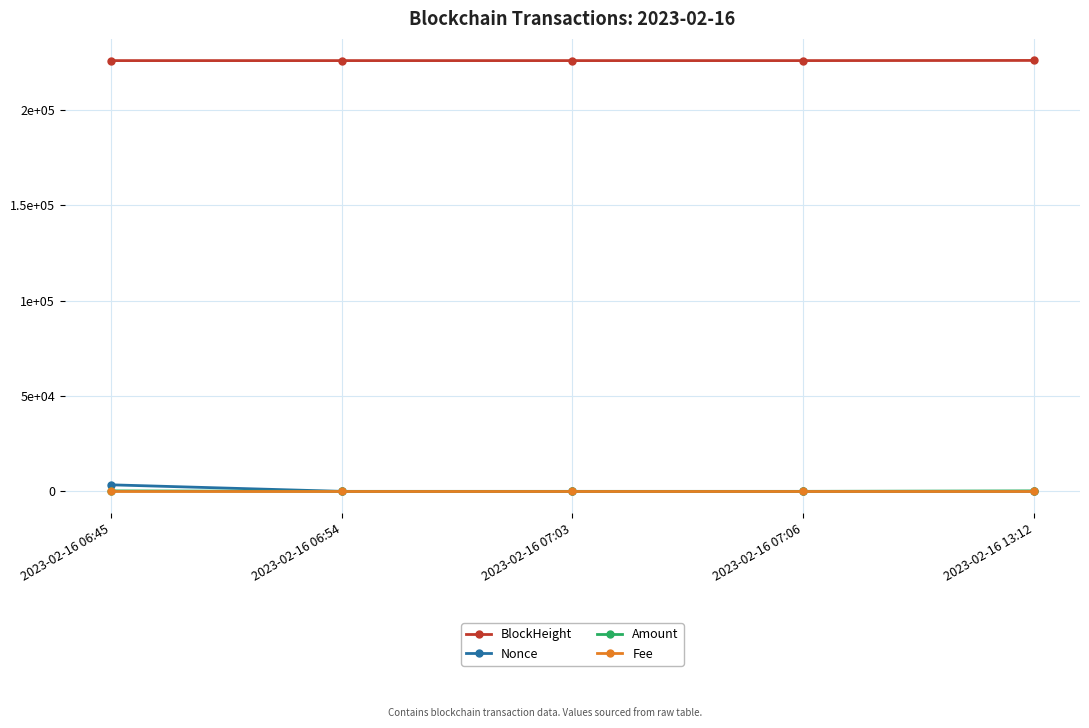

Is this an area chart (filled region under the line)?

No